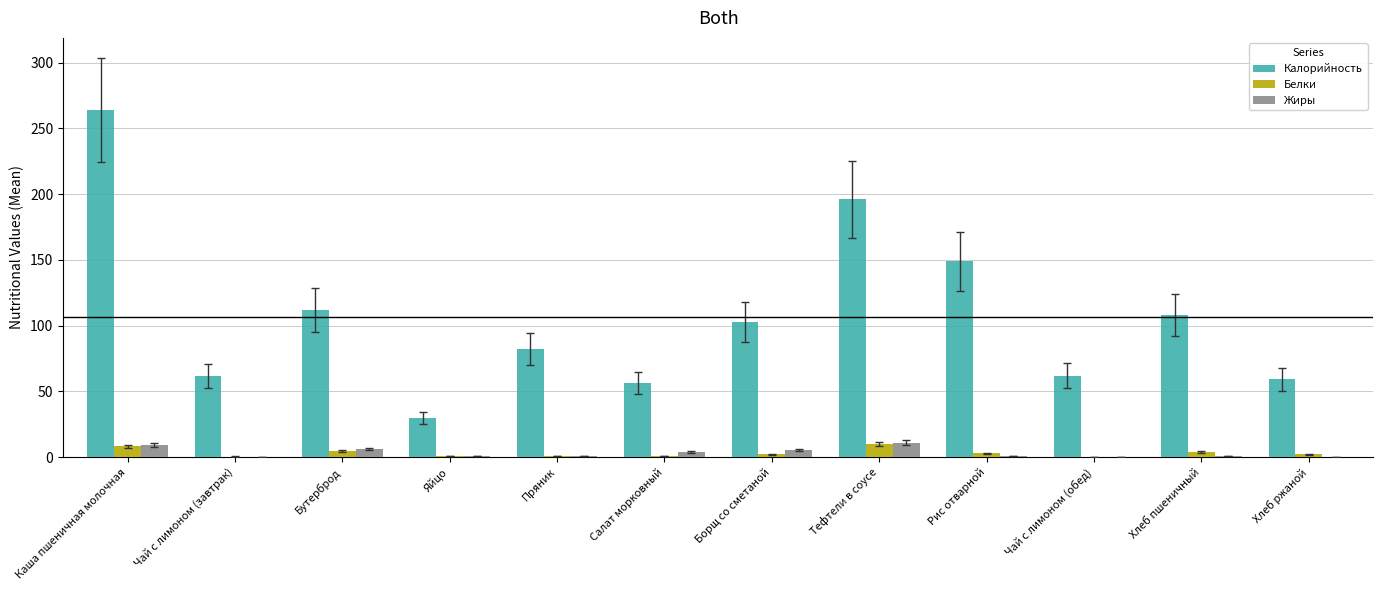

What is the sum of all Калорийность values?

1282.0